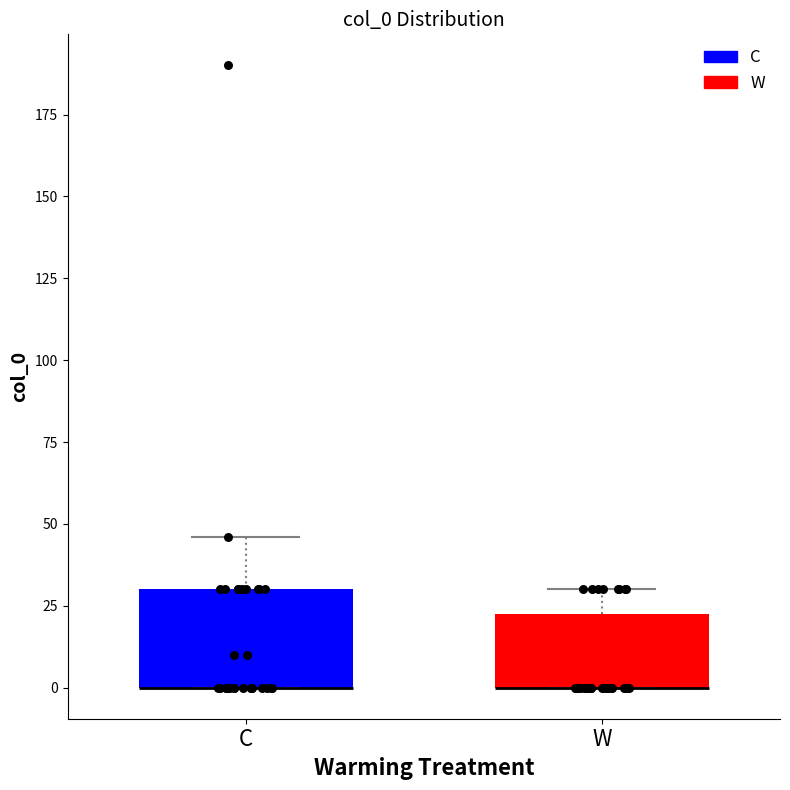

Where is the upper edge of the box for W on the y-axis? The values are not printed on the chart, so give them approximately, as read against the axis.

25